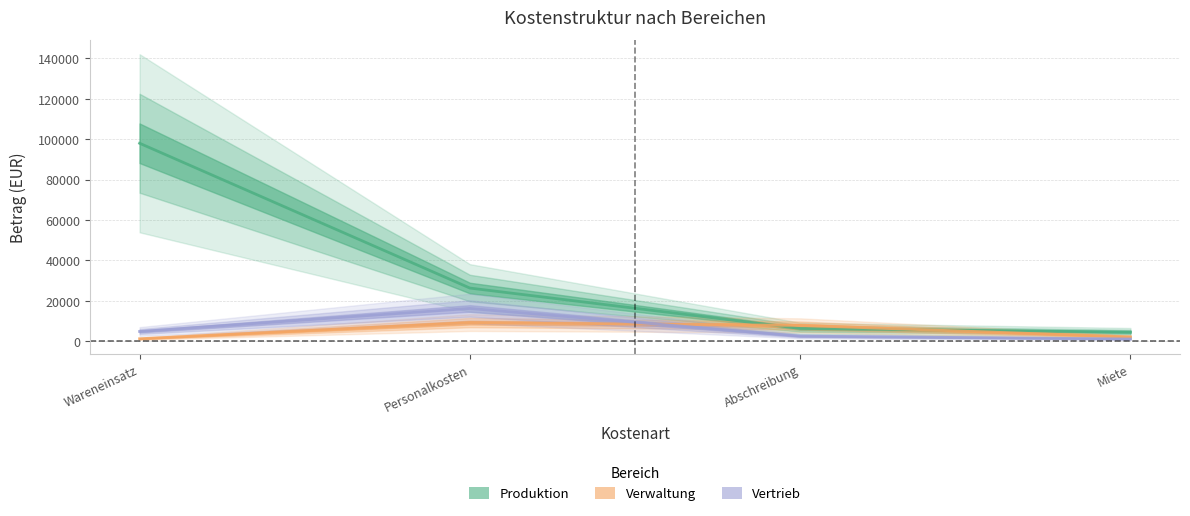

How many values in the Verwaltung series are below 7800?

2